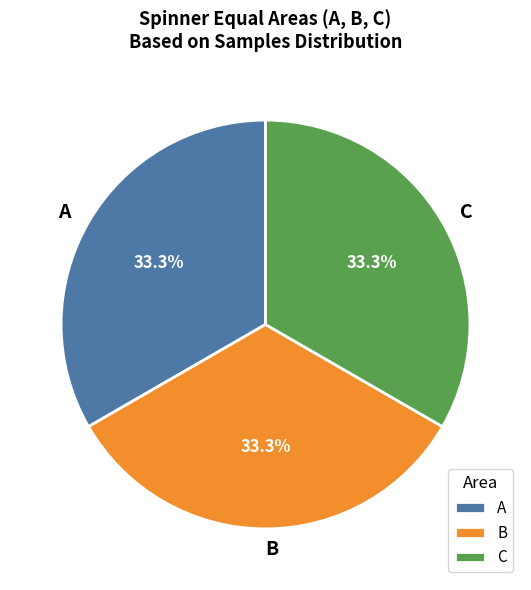

What is the ratio of the value at A to the value at C?

1.0